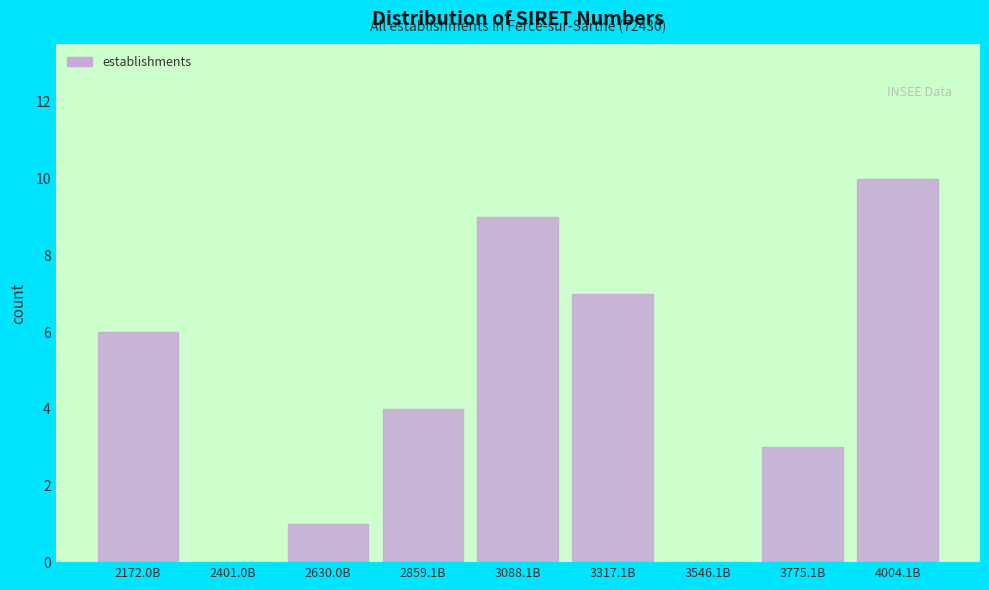

Reading left to right, what are all the values shown in this chart?

2172.0B=6	2401.0B=0	2630.0B=1	2859.1B=4	3088.1B=9	3317.1B=7	3546.1B=0	3775.1B=3	4004.1B=10